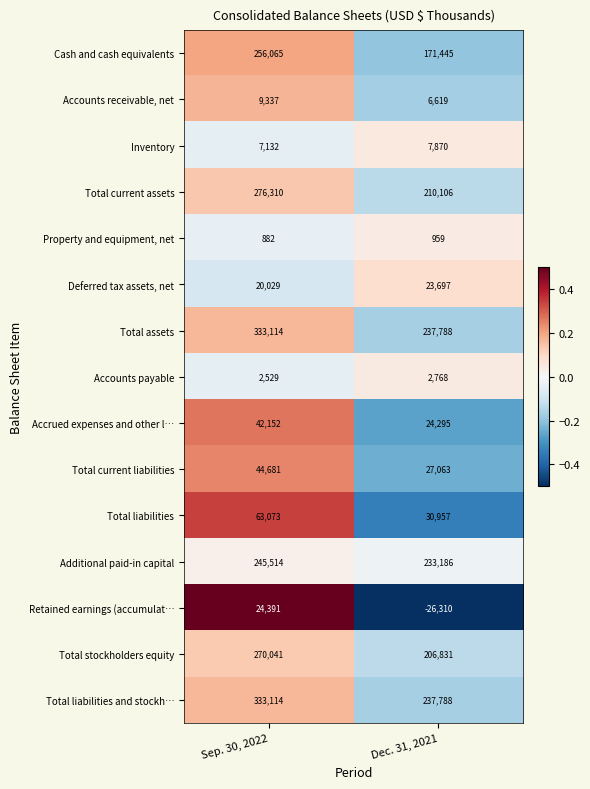

What is the smallest value displayed?

-26310